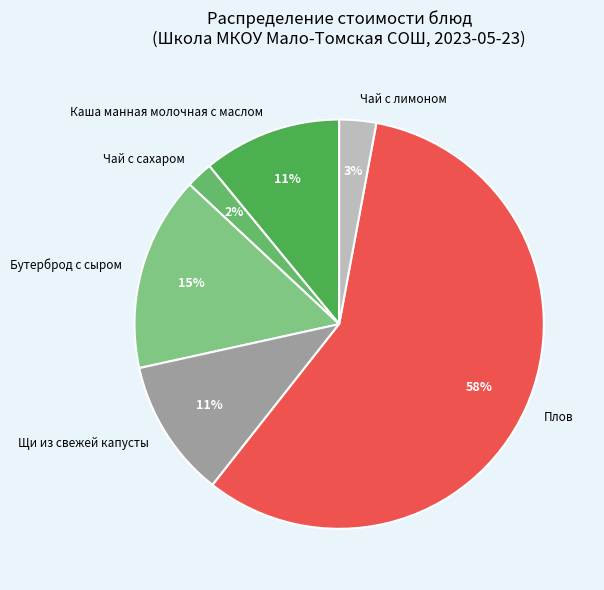

Which slice is the smallest?

Чай с сахаром